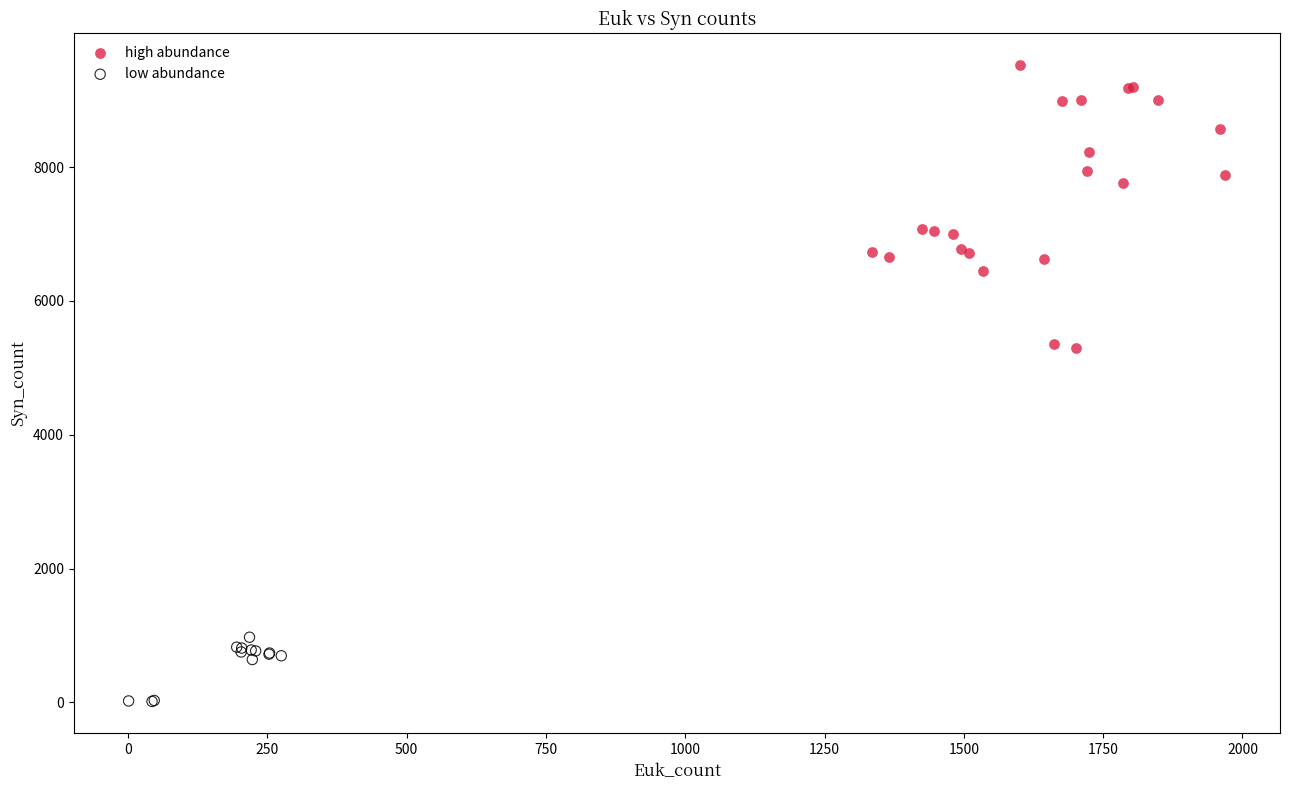

Which series contains the lowest Y value?

low abundance